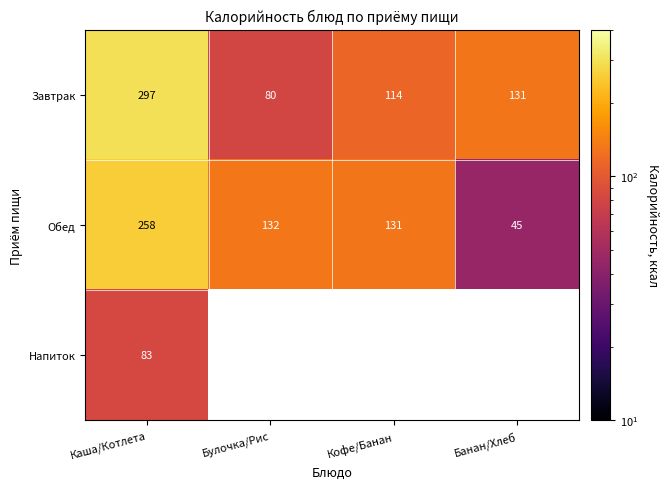

At which category does the chart reach its minimum across all series?

Банан/Хлеб